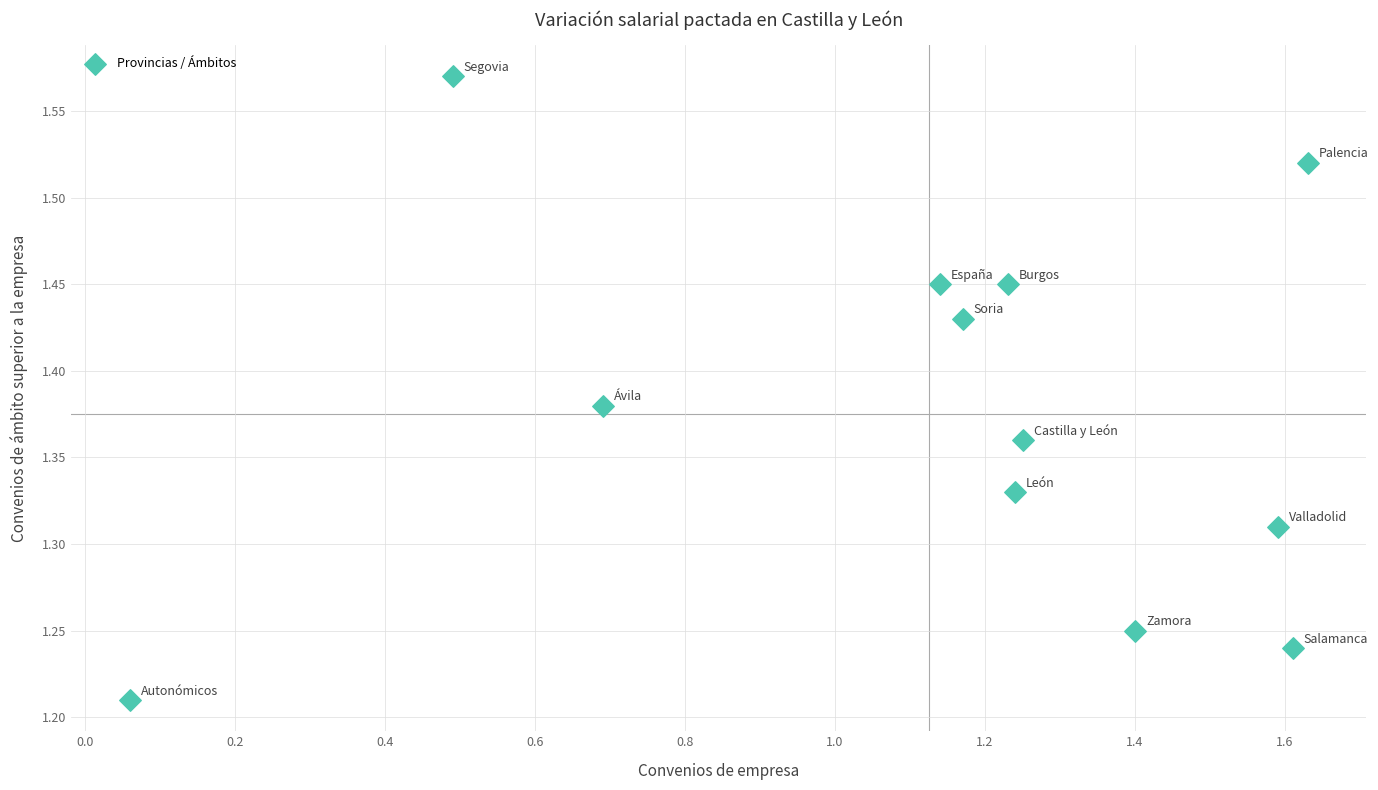

What is the average X value?

1.1